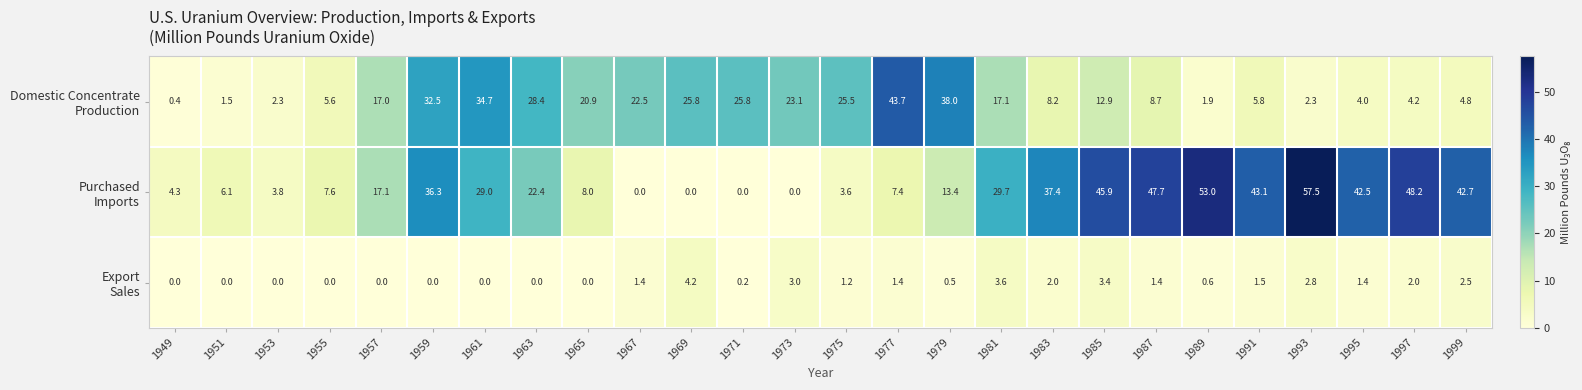

What is the spread (max minus min) of values at 1997?

46.2